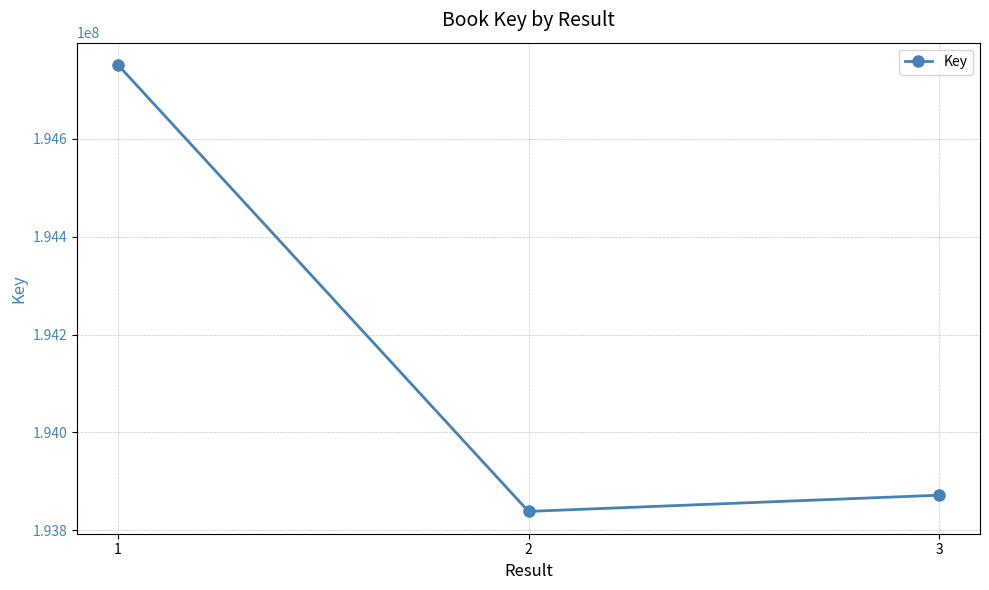

Does the chart have visible grid lines?

Yes